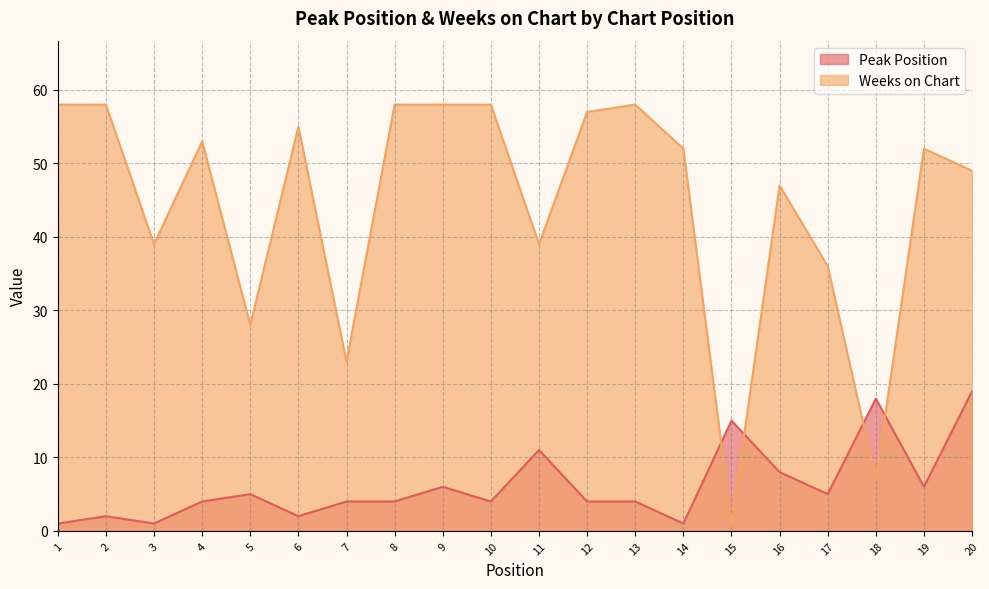

What is the difference between the maximum and minimum values in the Weeks on Chart series?

57